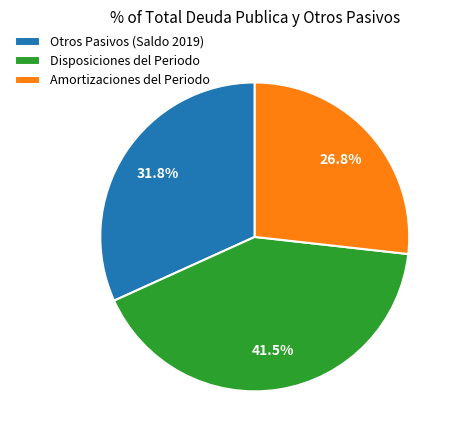

To the nearest percent, what is the difference between the Amortizaciones del Periodo and Otros Pasivos (Saldo 2019) slice percentages?

5%